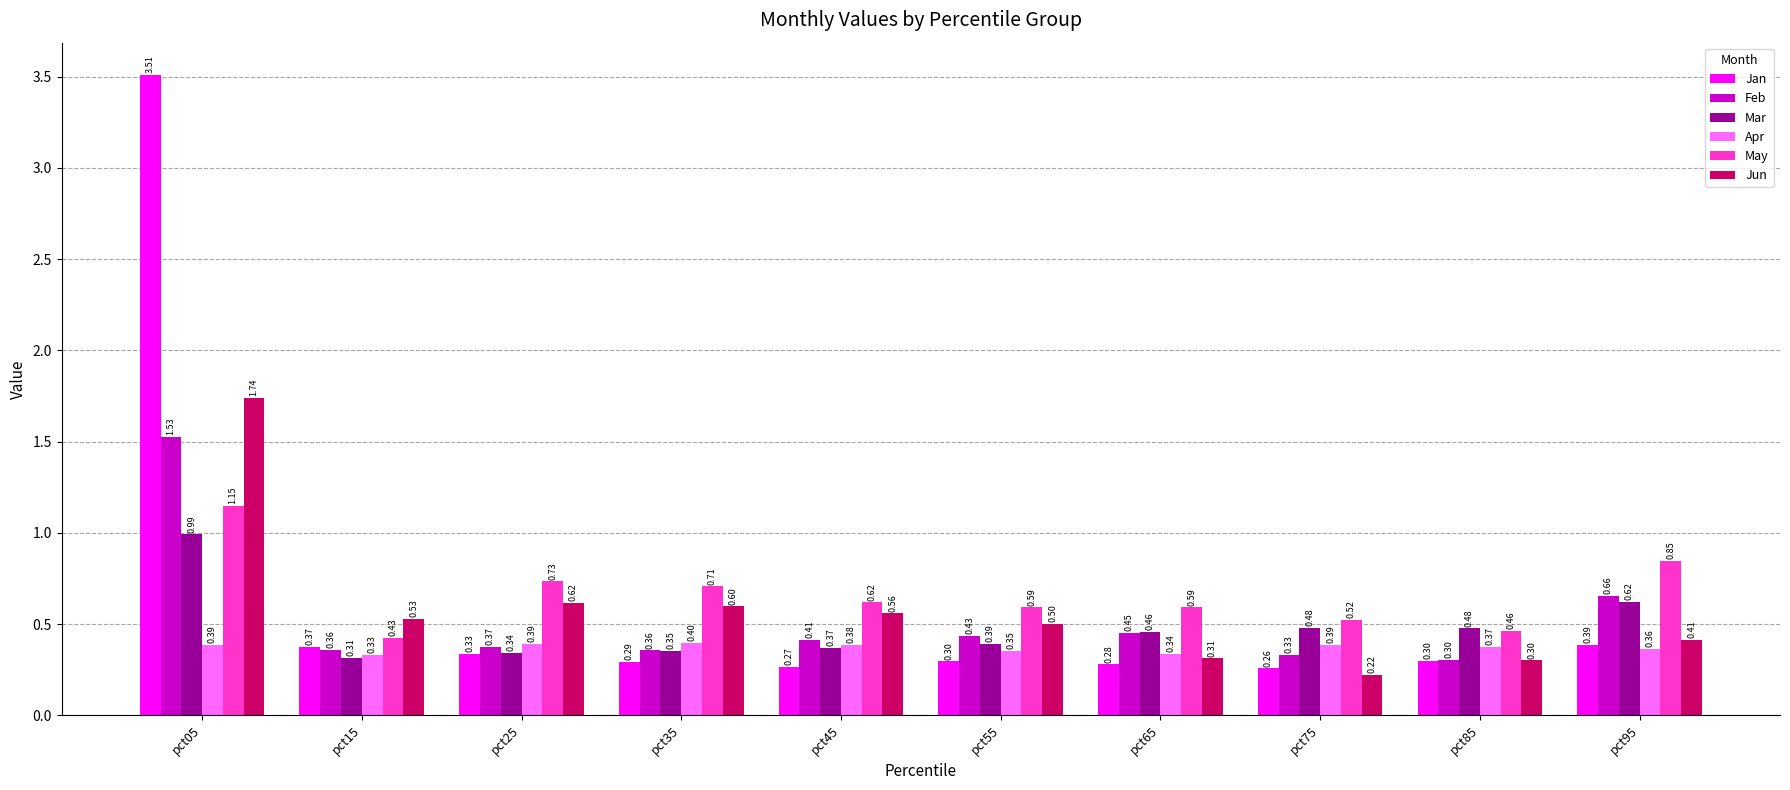

Are the bars horizontal?

No